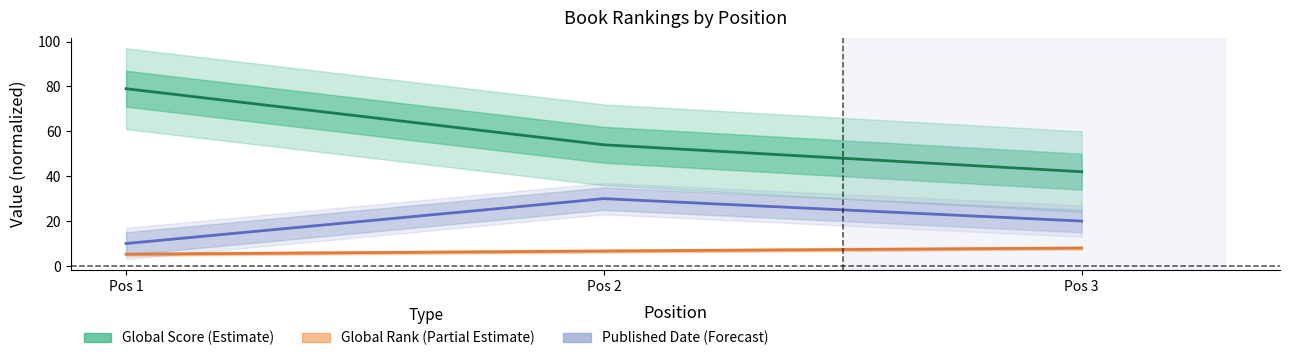

What is the difference between the Global Rank (Partial Estimate) values at Pos 1 and Pos 2?

1.4